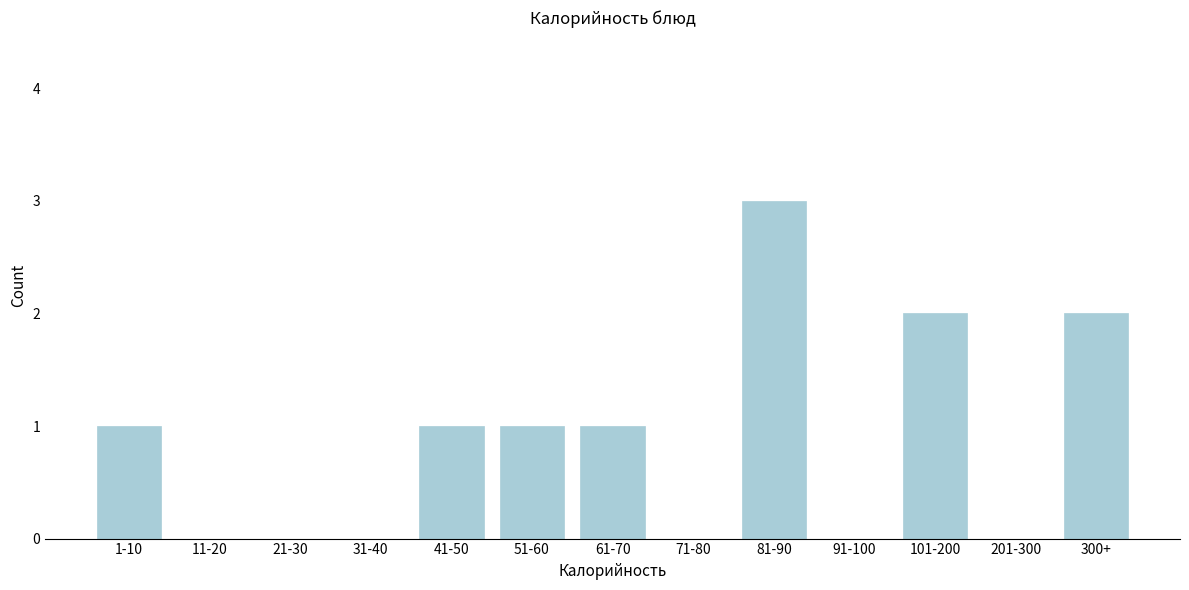

Reading left to right, what are all the values shown in this chart?

1-10=1	11-20=0	21-30=0	31-40=0	41-50=1	51-60=1	61-70=1	71-80=0	81-90=3	91-100=0	101-200=2	201-300=0	300+=2